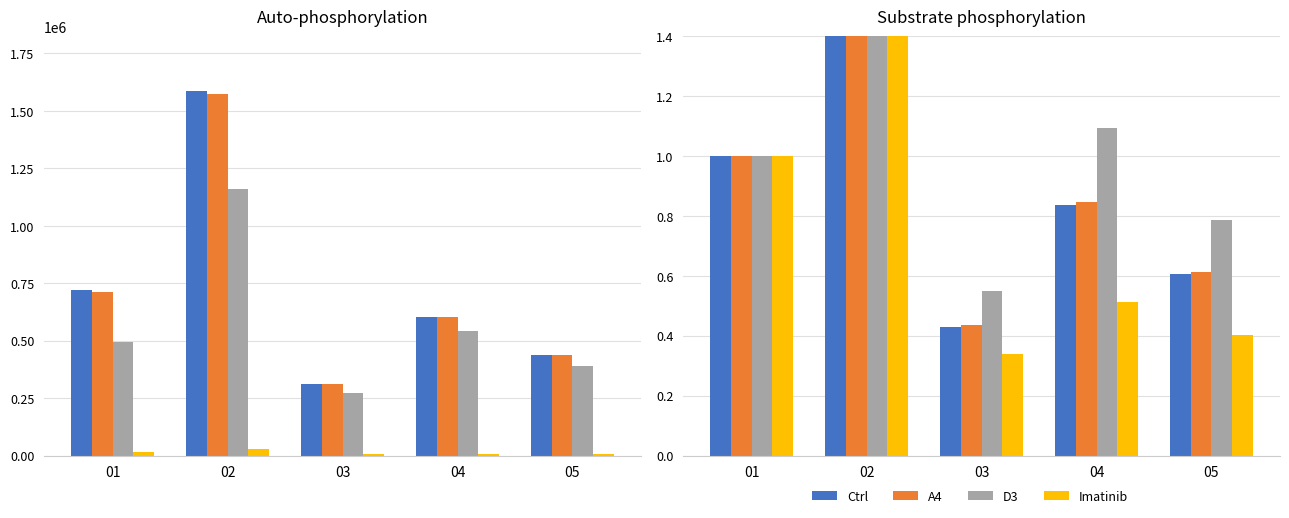

Which category has the lowest value across all series?

03